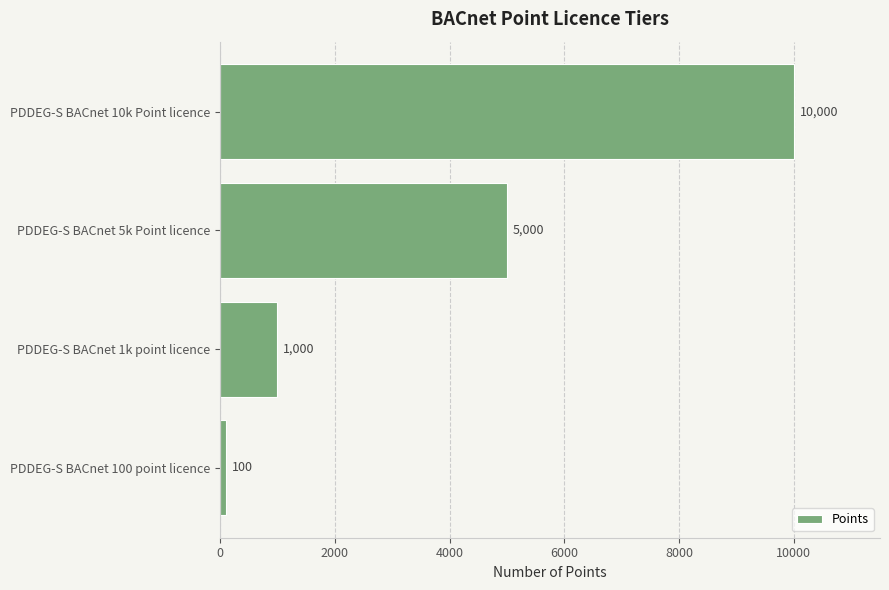

Does the chart contain any negative values?

No